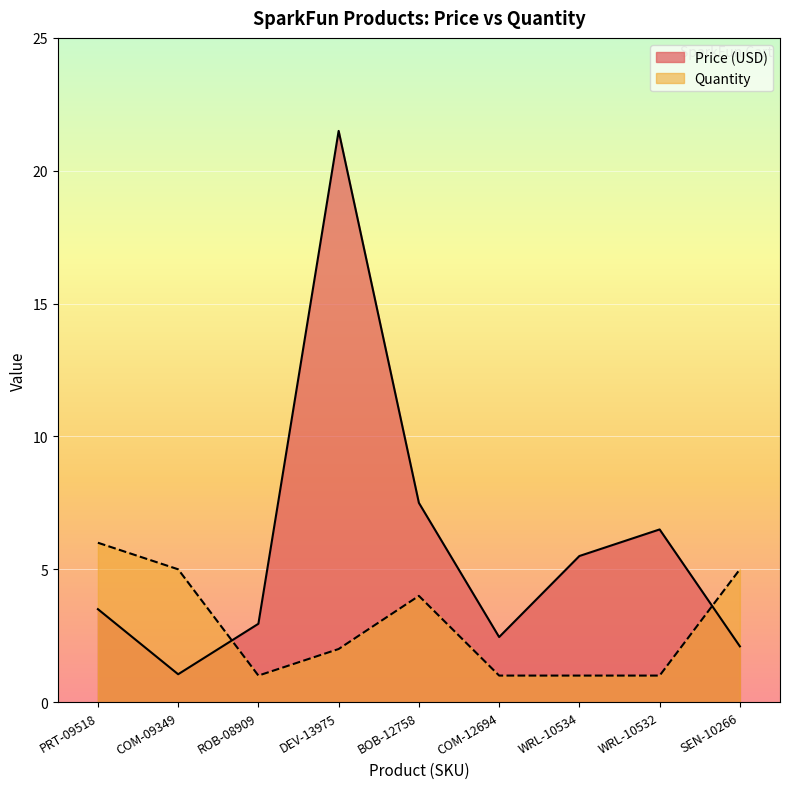

List the labels in order of Price (USD) value, largest first.

DEV-13975, BOB-12758, WRL-10532, WRL-10534, PRT-09518, ROB-08909, COM-12694, SEN-10266, COM-09349